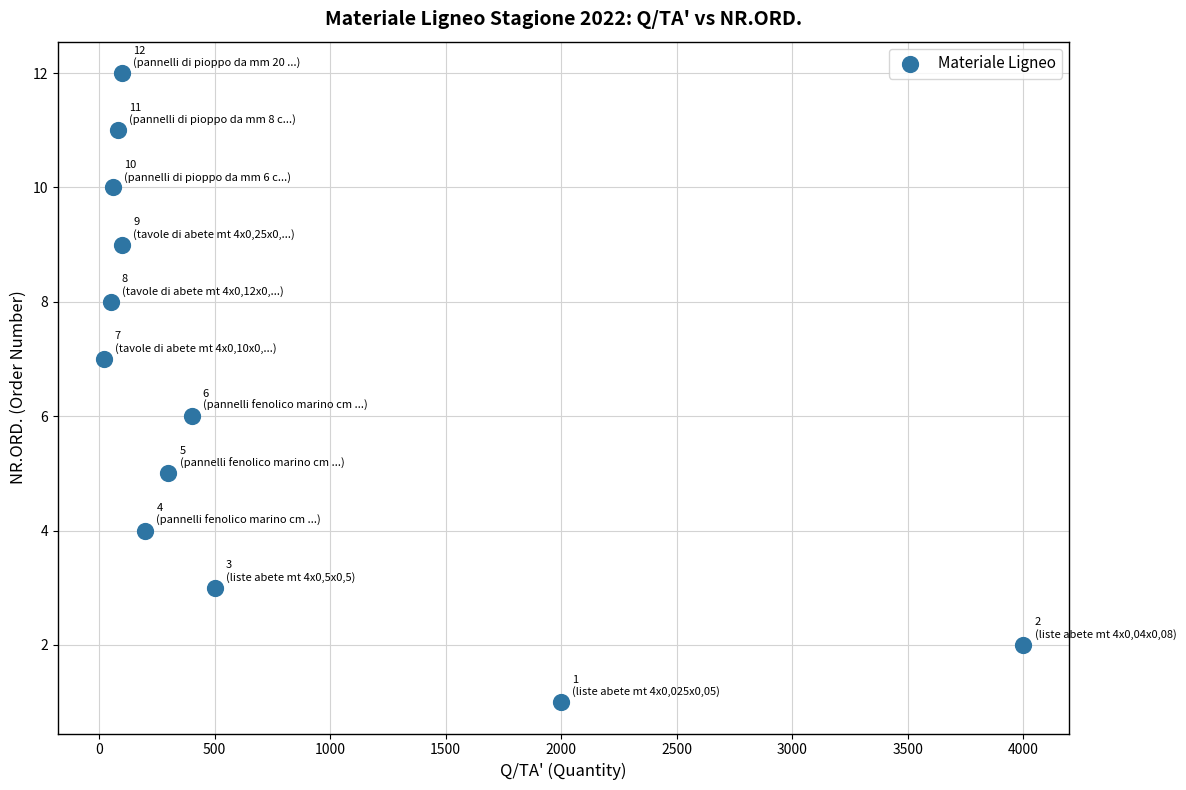

What is the average X value?

651